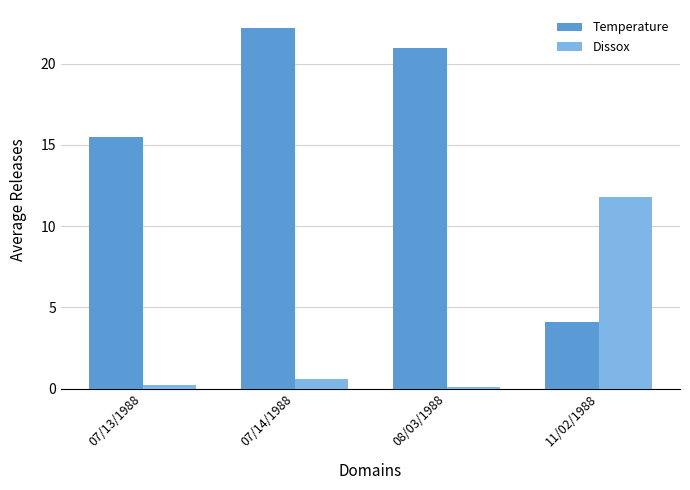

Reading left to right, extract all data points from this chart.

Temperature: 07/13/1988=15.5	07/14/1988=22.2	08/03/1988=21.0	11/02/1988=4.1
Dissox: 07/13/1988=0.2	07/14/1988=0.6	08/03/1988=0.1	11/02/1988=11.8